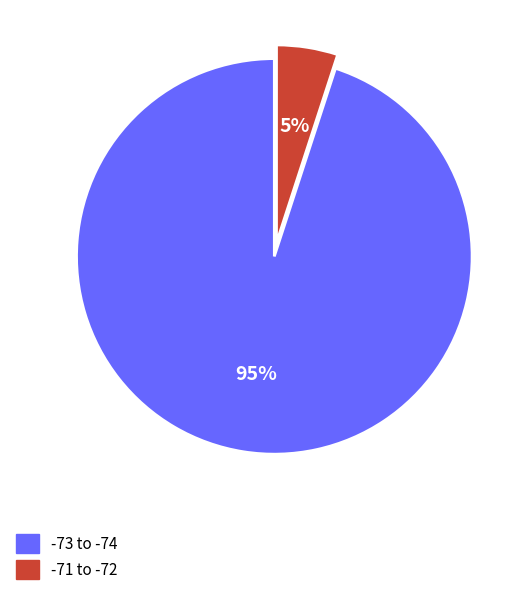

Is there a majority slice in this chart?

Yes